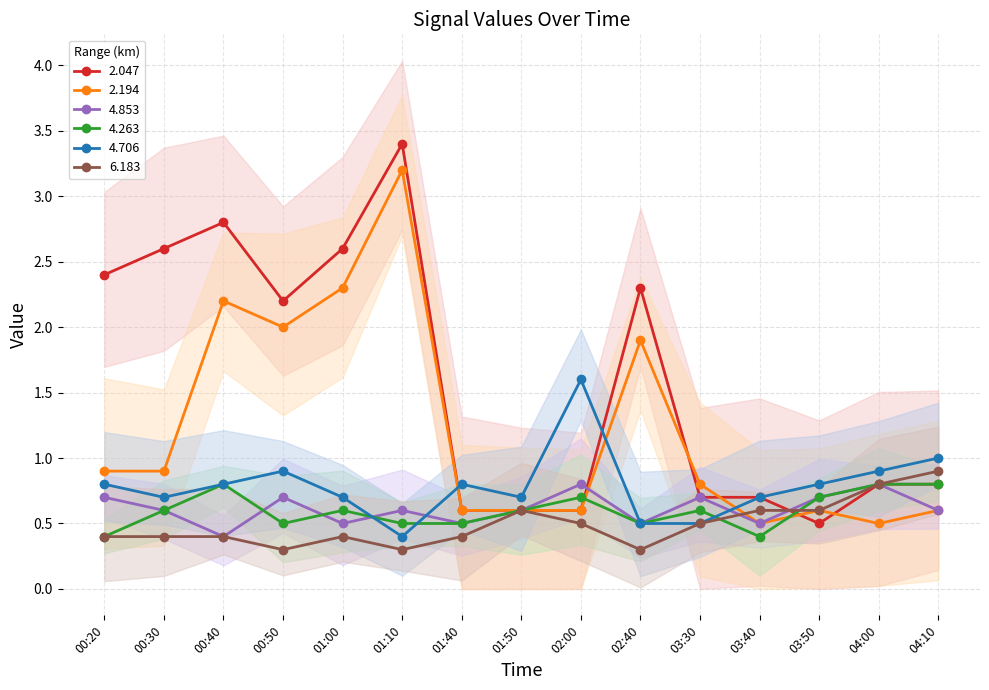

Where do 4.706 and 4.853 first cross each other?

2018/05/20 01:00 and 2018/05/20 01:10